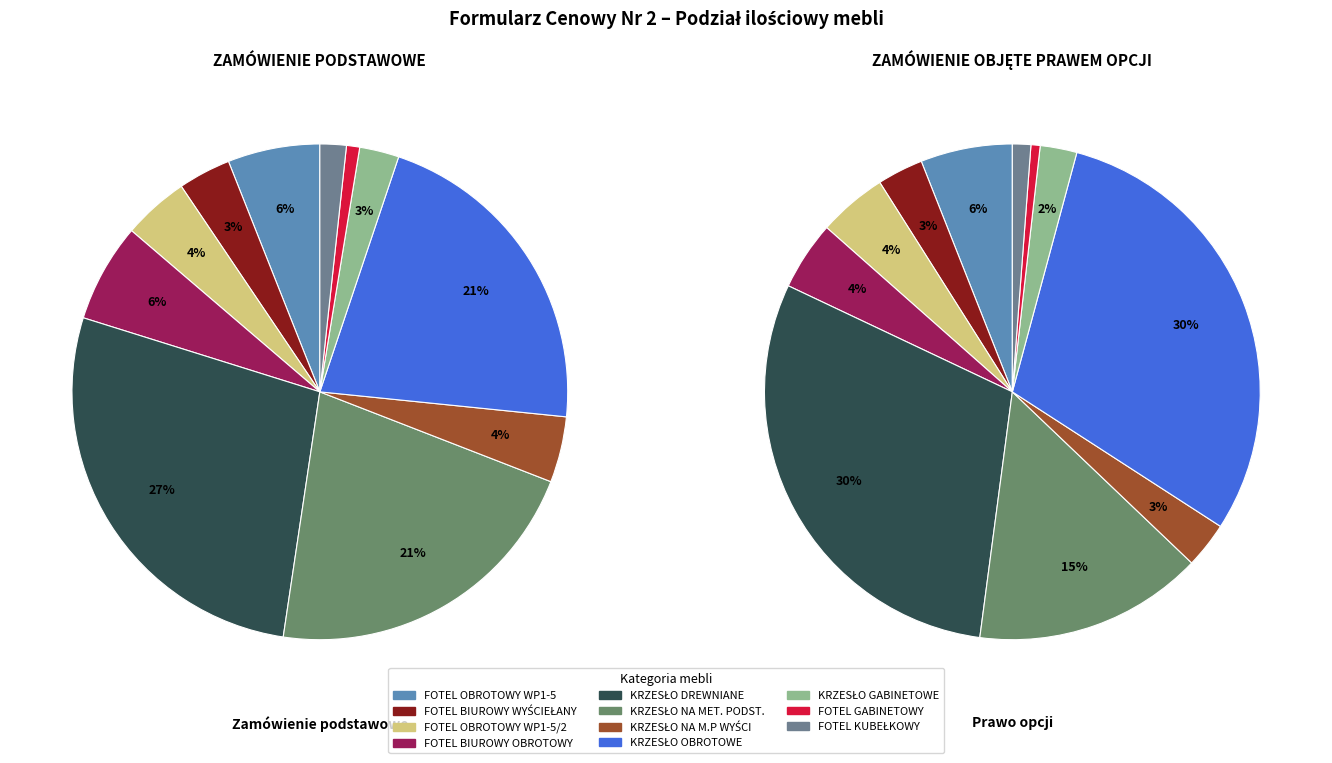

Which slice is the smallest?

FOTEL GABINETOWY